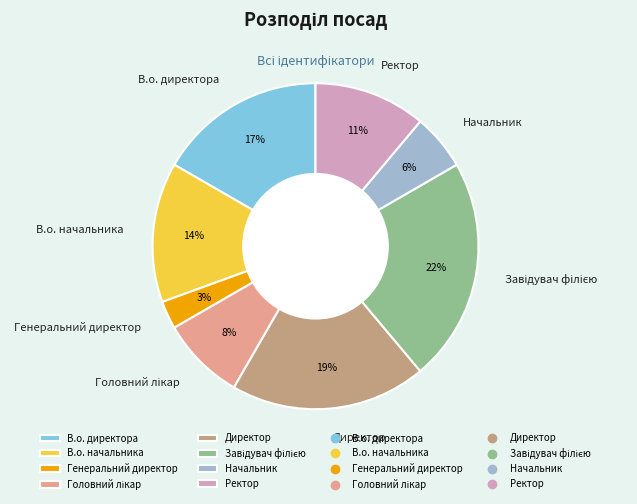

Which category has the smallest portion of the pie?

Генеральний директор